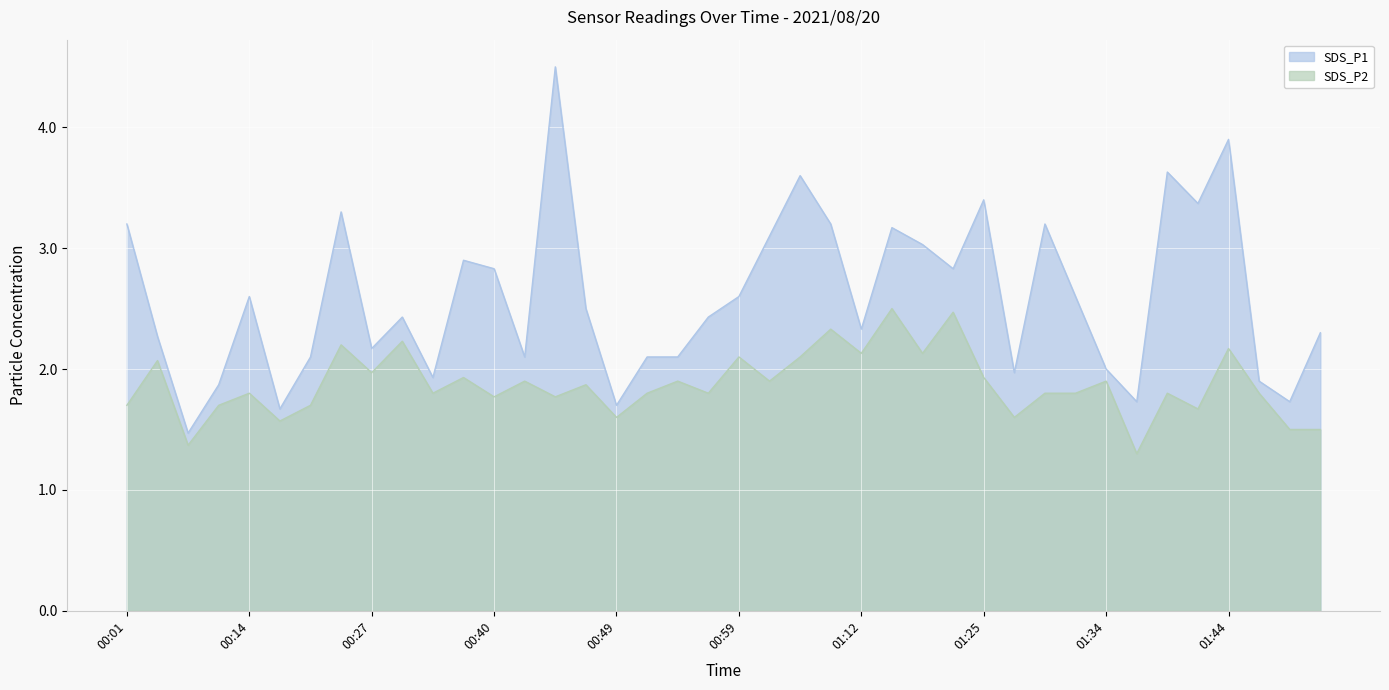

What is the difference between the highest and lowest values at 01:39?

1.8